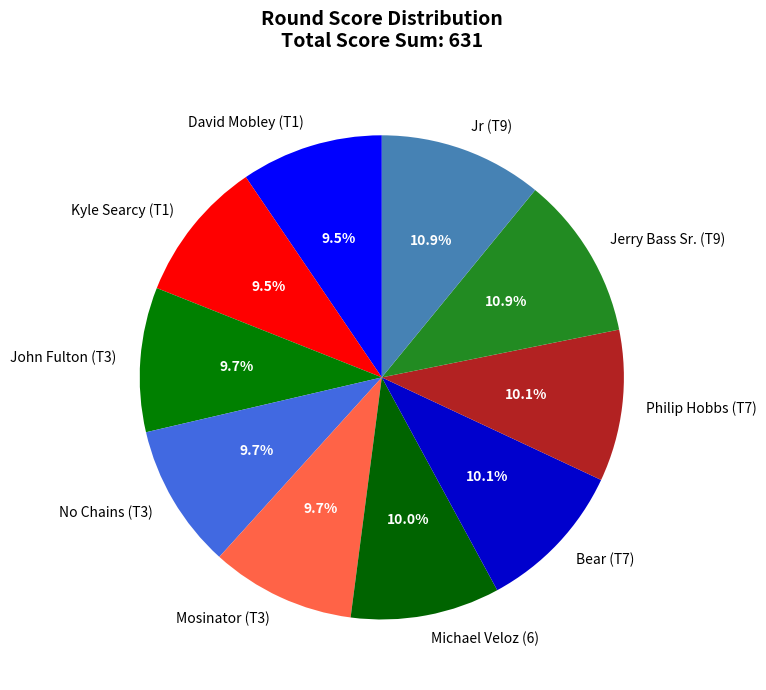

How many slices are in this pie chart?

10